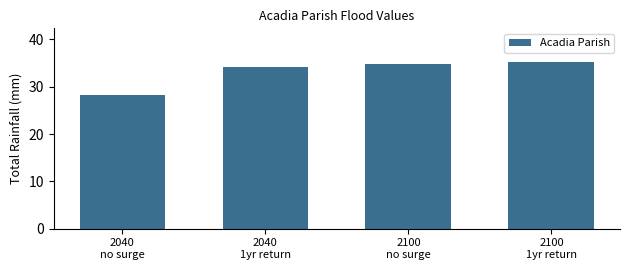

Reading left to right, extract all data points from this chart.

28.2	34.1	34.8	35.3